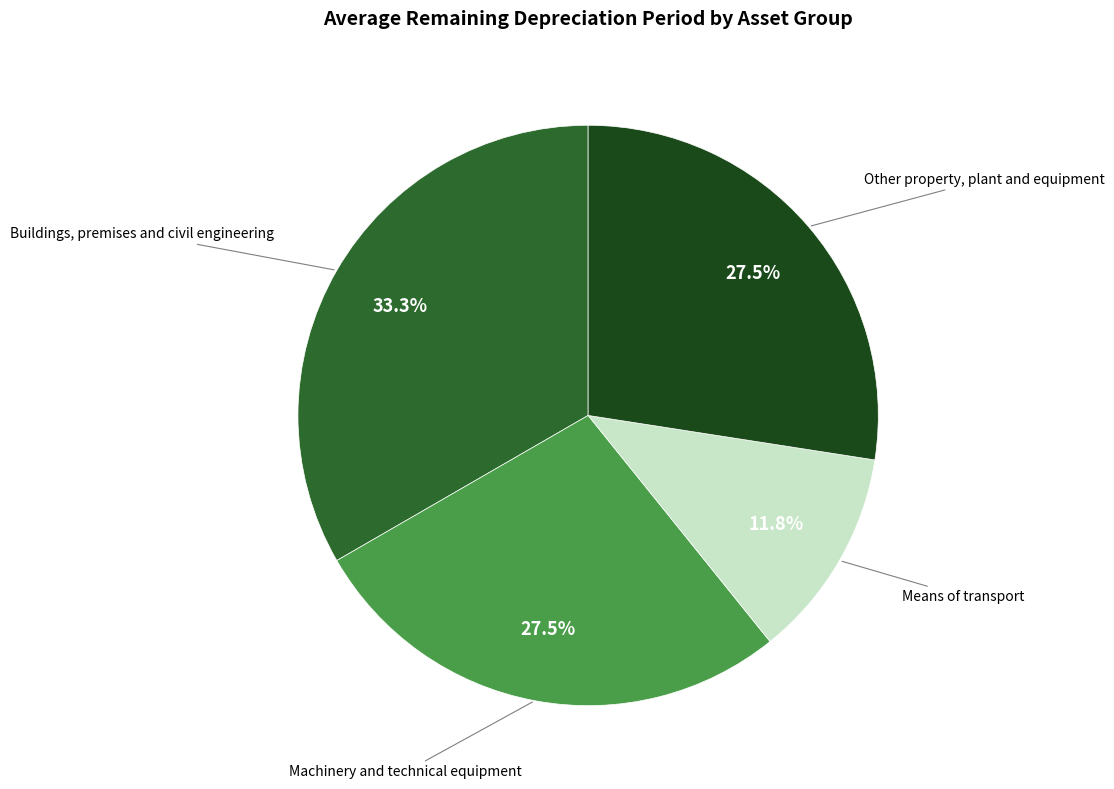

What portion of the pie excludes Buildings, premises and civil engineering?

66.7%